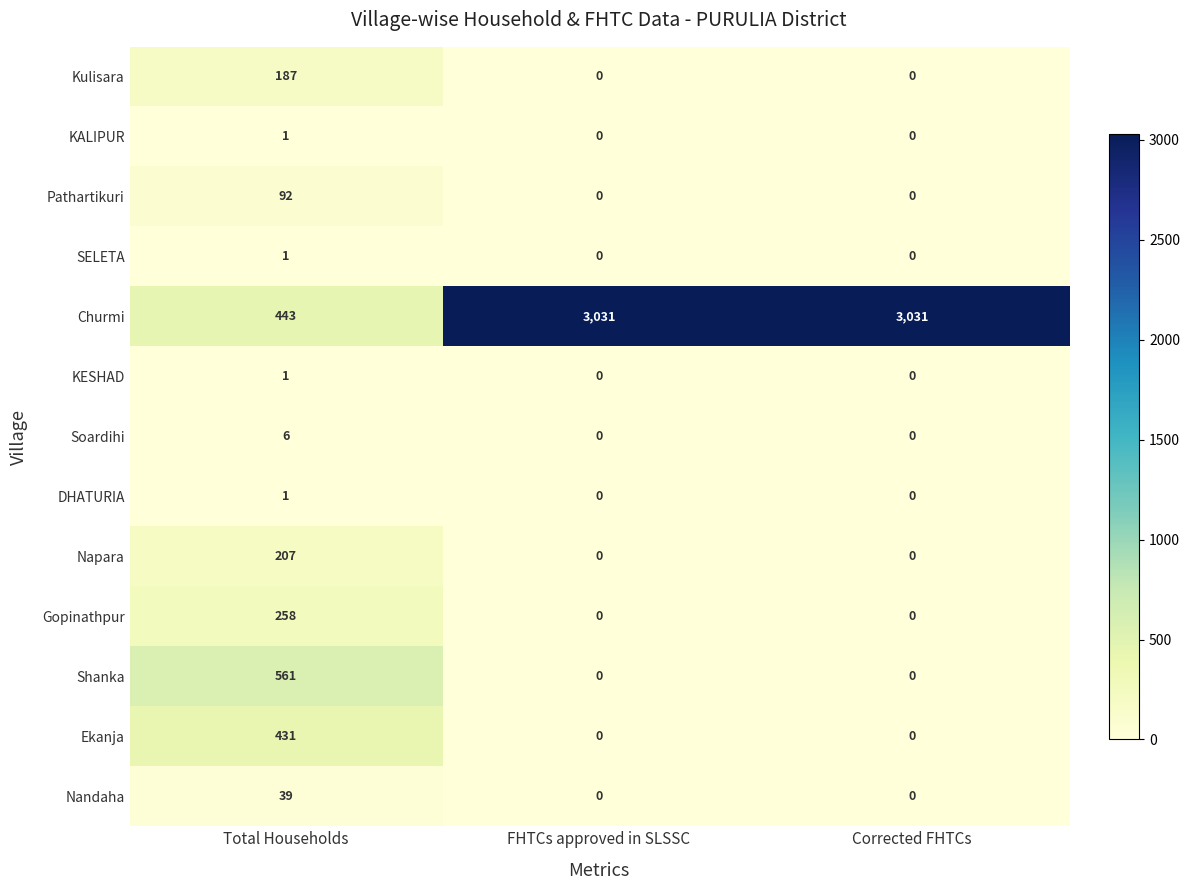

Which series changed the most between Total Households and Corrected FHTCs?

Churmi